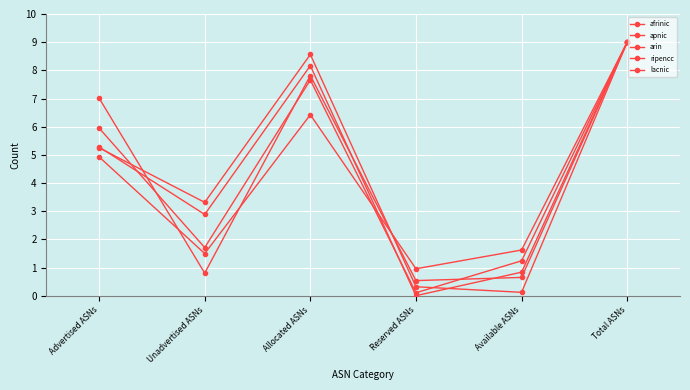

What is the spread (max minus min) of values at Unadvertised ASNs?

2.5